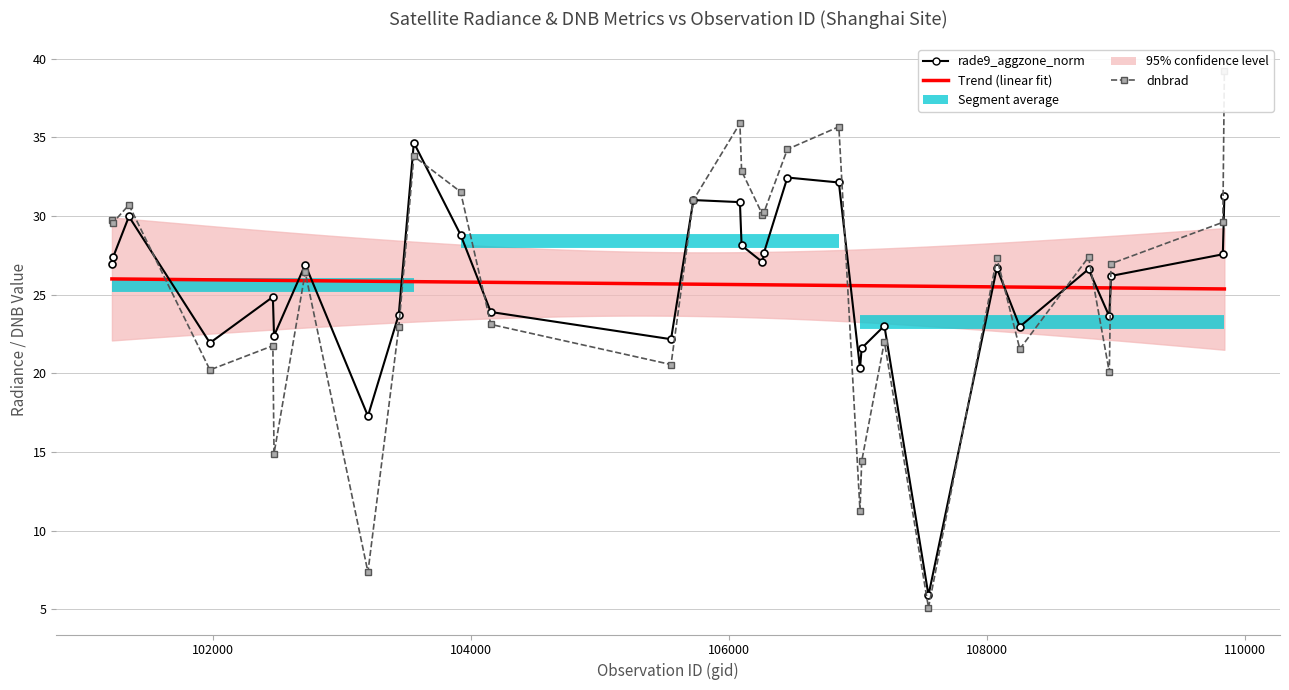

What is the difference between the rade9_aggzone_norm values at 102464 and 107029?

3.3